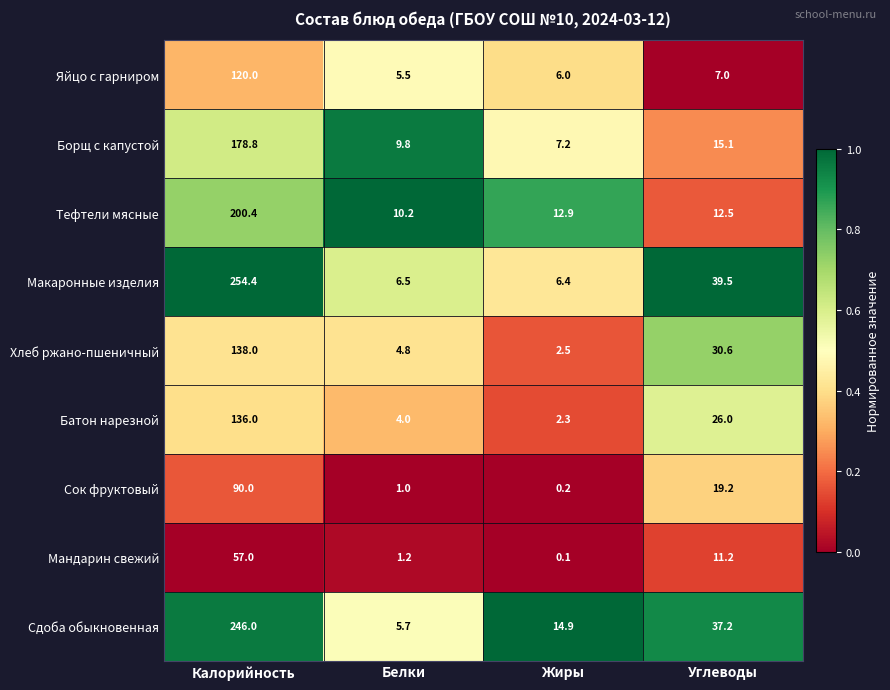

True or false: Батон нарезной has a value of 136.0 at Калорийность.

True